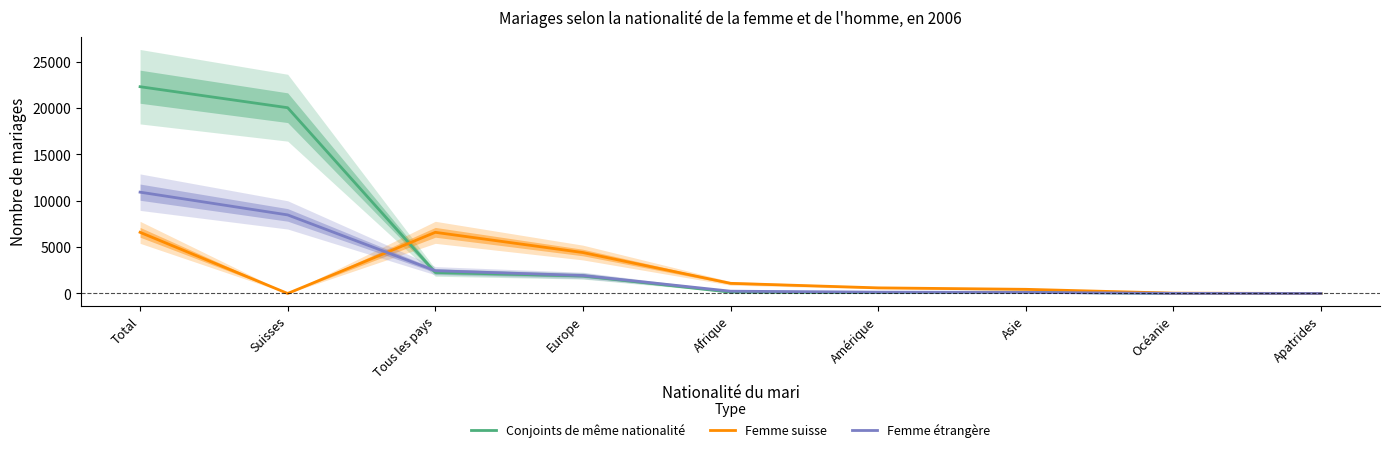

What is the highest value of the Femme suisse series?

6594